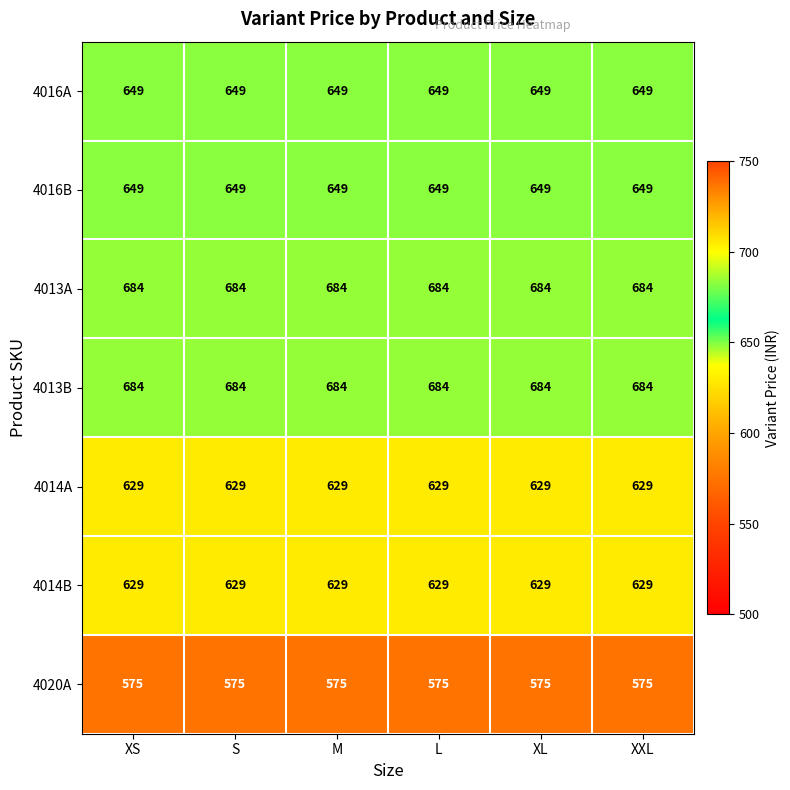

Read the 4016A value at XXL.

649